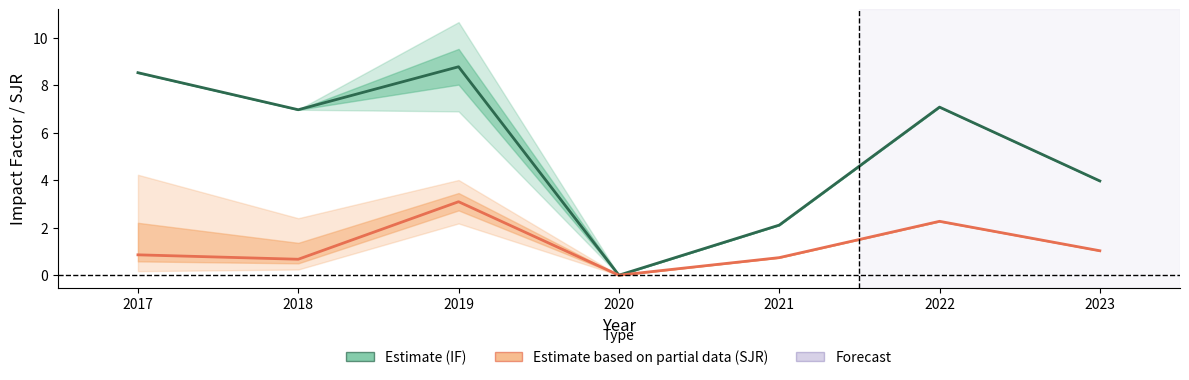

True or false: SJR (Estimate based on partial data) has a value of 1.0 at 2023.

True